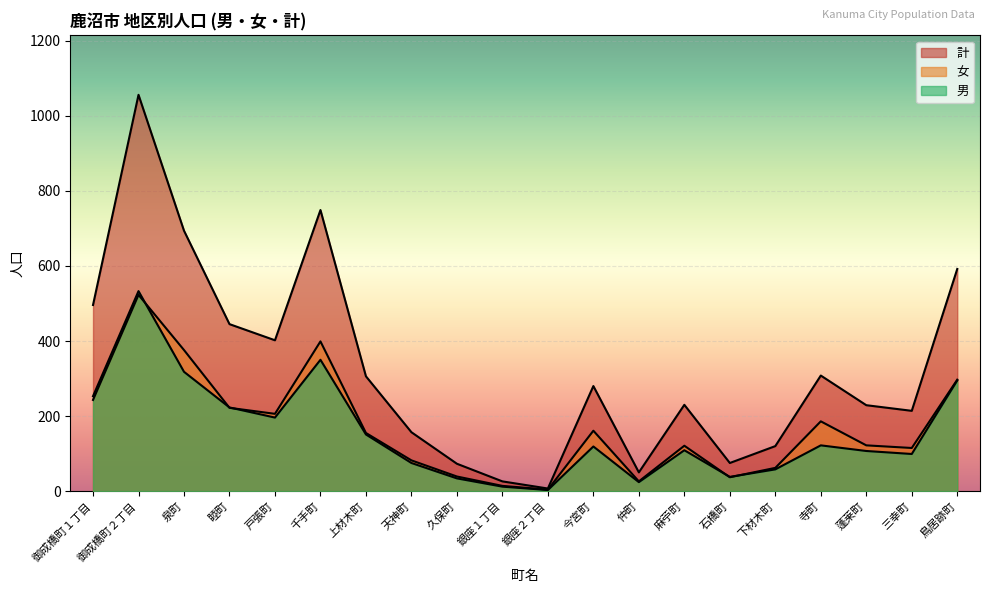

Where is the first local minimum for 男?

戸張町